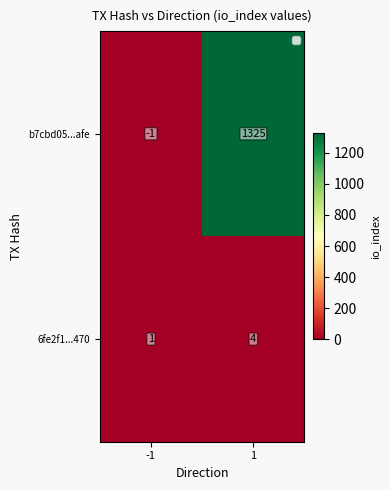

Which series has the largest range (max minus min)?

b7cbd05...afe